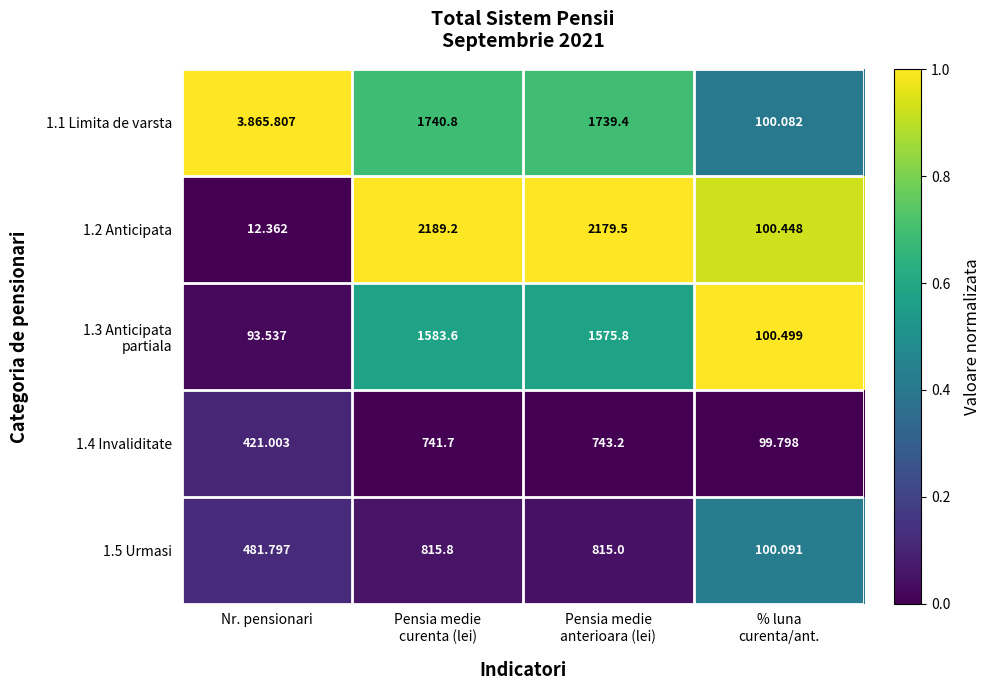

Where is 1.5 Urmasi nearest to the value 457?

Nr. pensionari